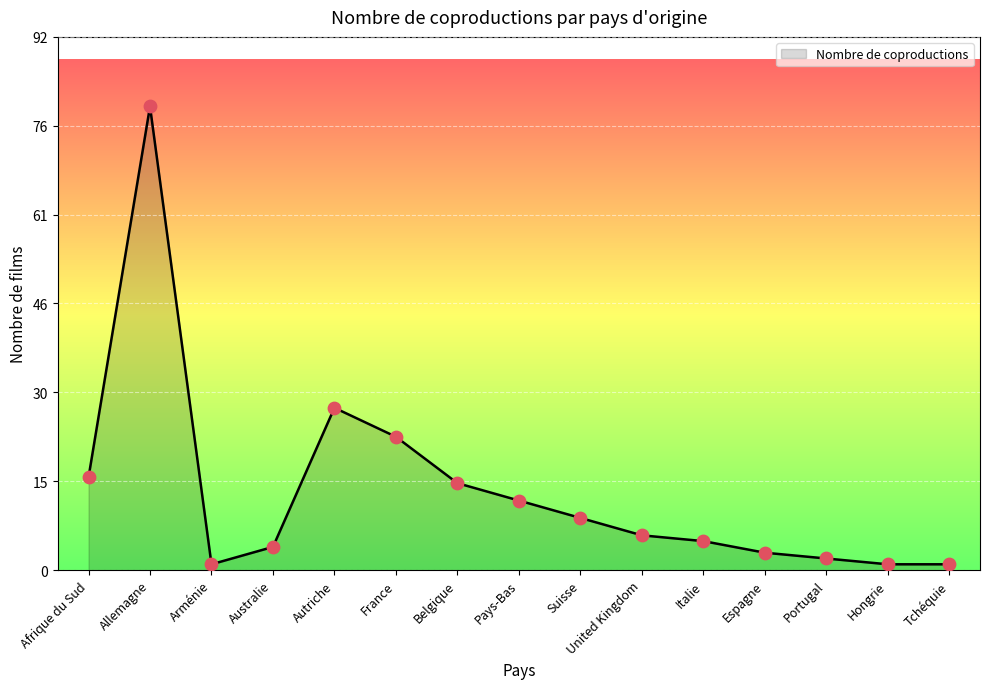

What is the change in value from Australie to Portugal?

-2